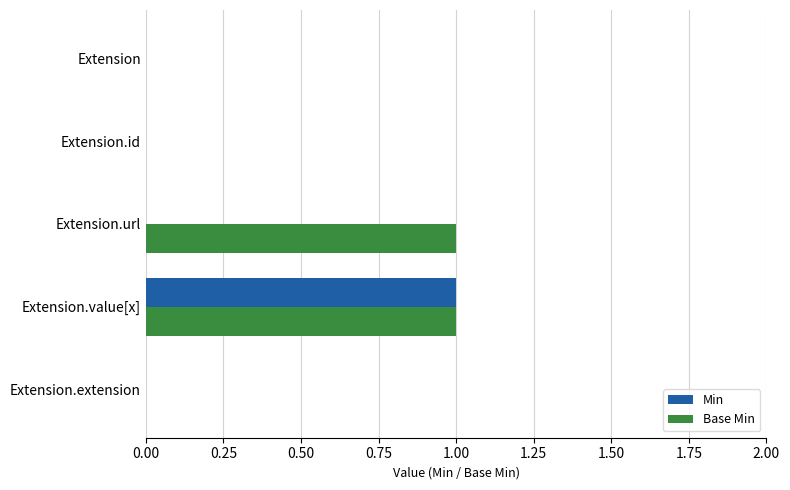

Is it true that Min equals -1 at Extension.url?

False